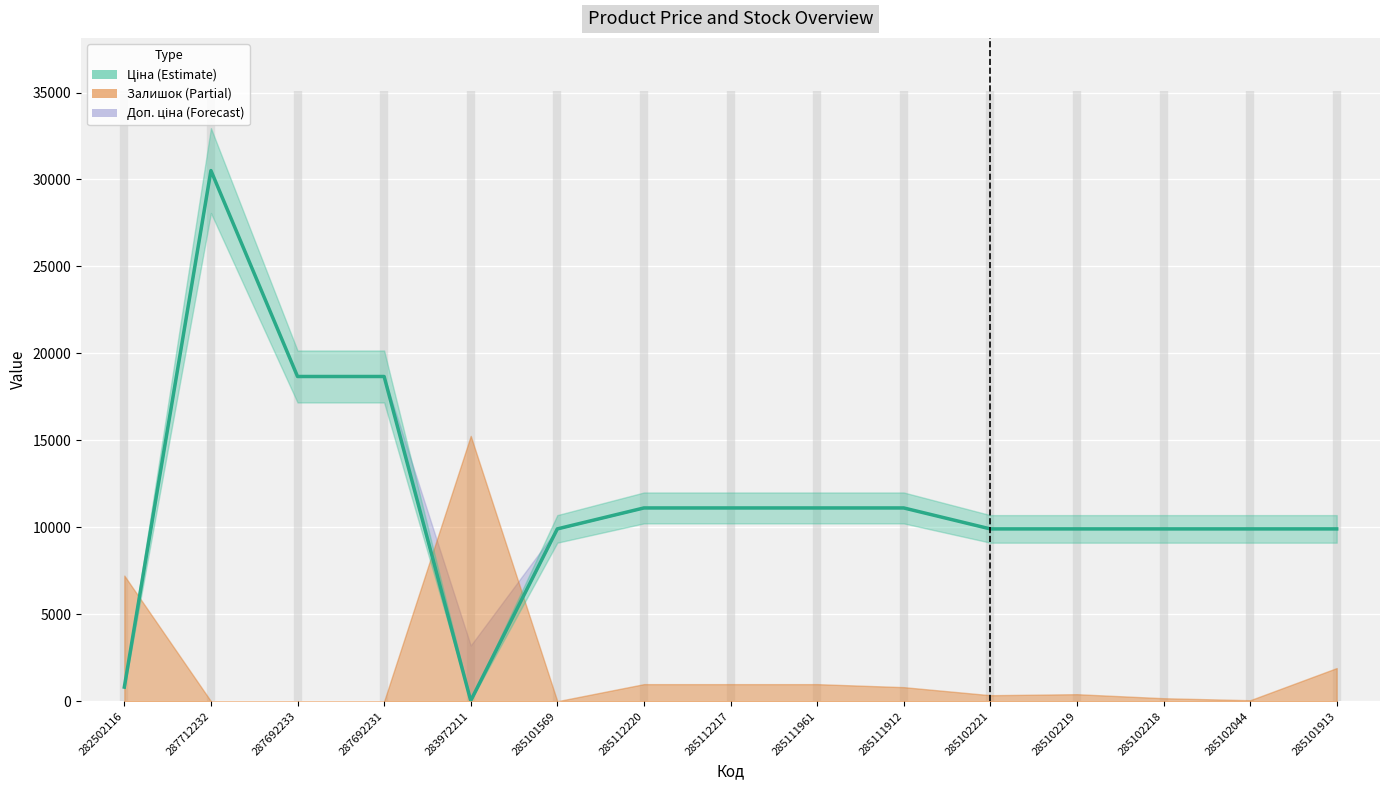

How many points are lower than both their immediate neighbors (excluding endpoints)?

1